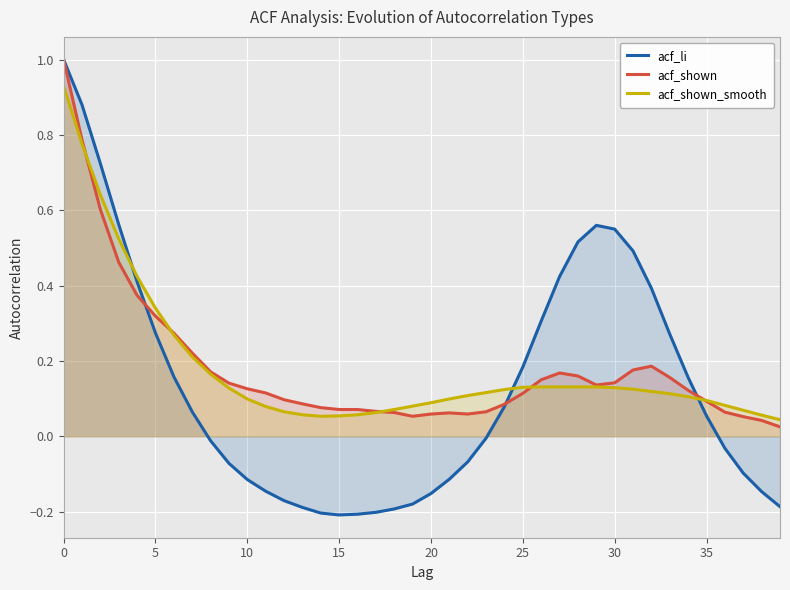

What is the greatest value displayed?

1.0